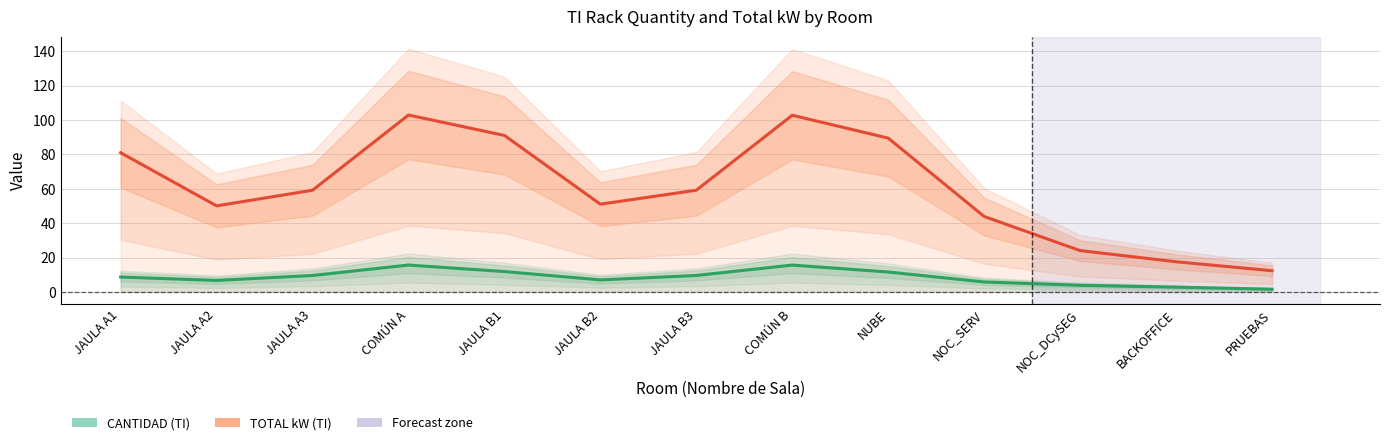

How many values in the CANTIDAD (TI) series are below 8?

6